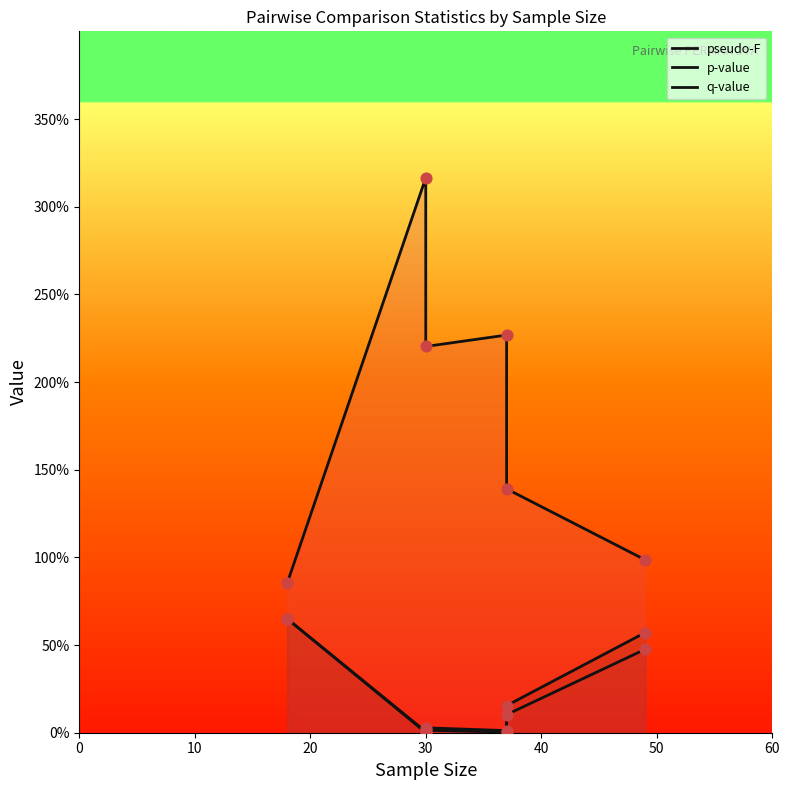

Which series contains the highest Y value?

pseudo-F